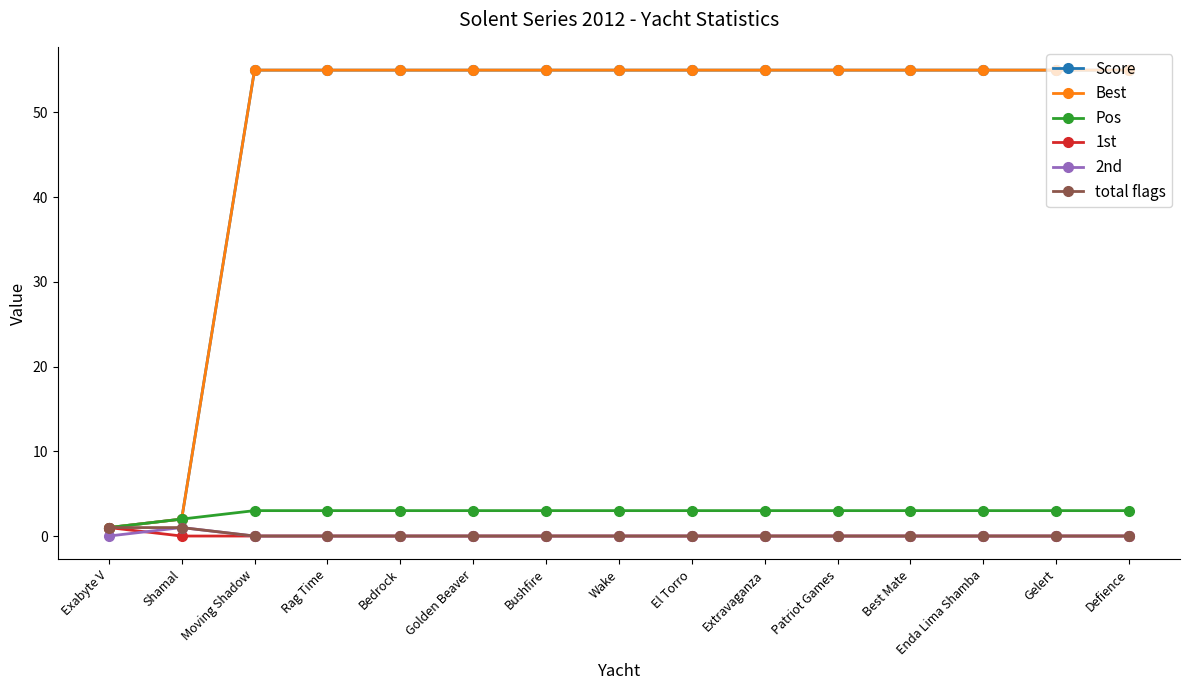

Does the chart have visible grid lines?

No